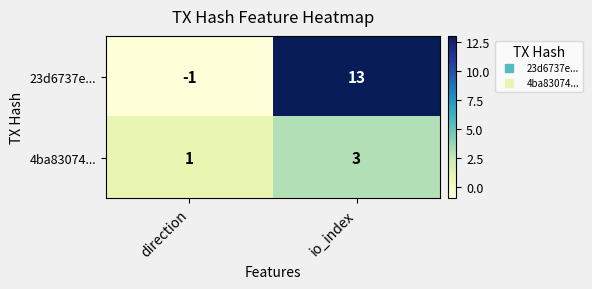

At which label is 4ba83074... closest to 2?

direction